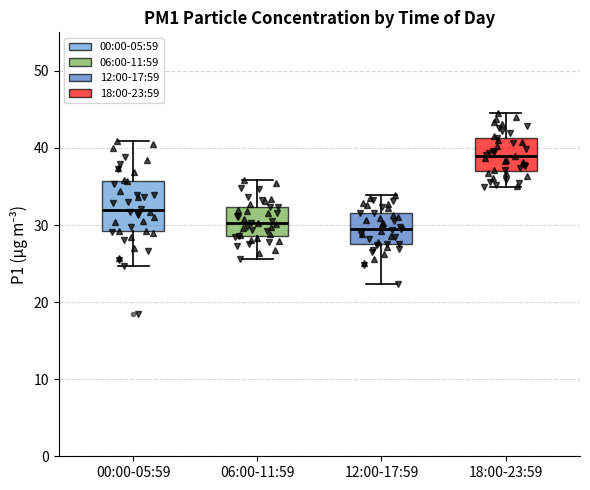

Reading left to right, read every box against the y-axis: the position of its median line, the range the box covers, and the ends of its whiskers. The values are not printed on the chart, so give them approximately, as read against the axis.

00:00-05:59: median 32, box 29 to 36, whiskers 25 to 41
06:00-11:59: median 30, box 29 to 32, whiskers 26 to 36
12:00-17:59: median 29, box 27 to 32, whiskers 22 to 34
18:00-23:59: median 39, box 37 to 41, whiskers 35 to 45